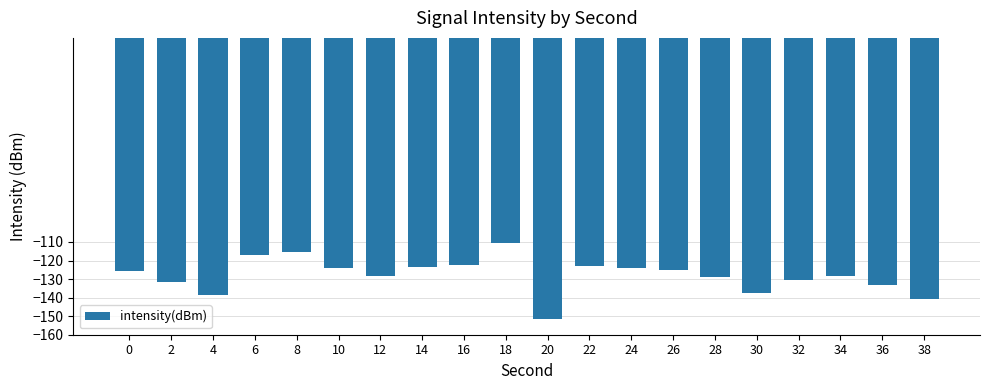

What is the difference between the second highest and second lowest values?

25.1